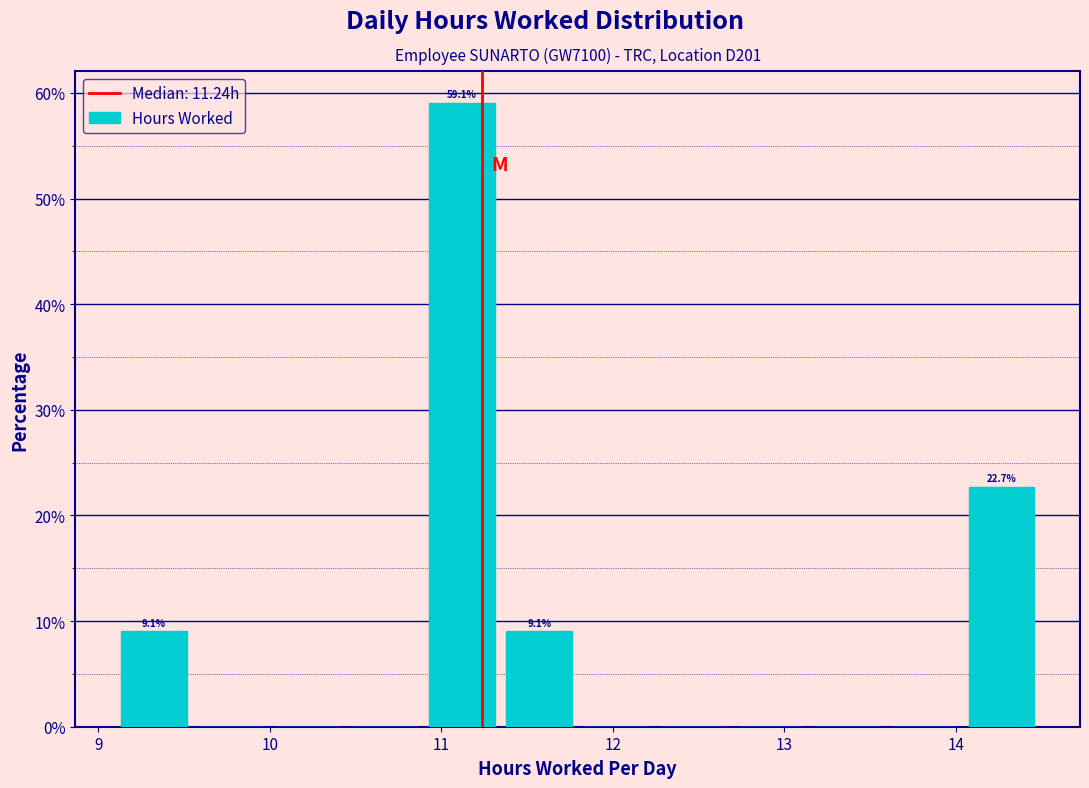

Which range on the x-axis has the tallest bar?

10.9 to 11.3